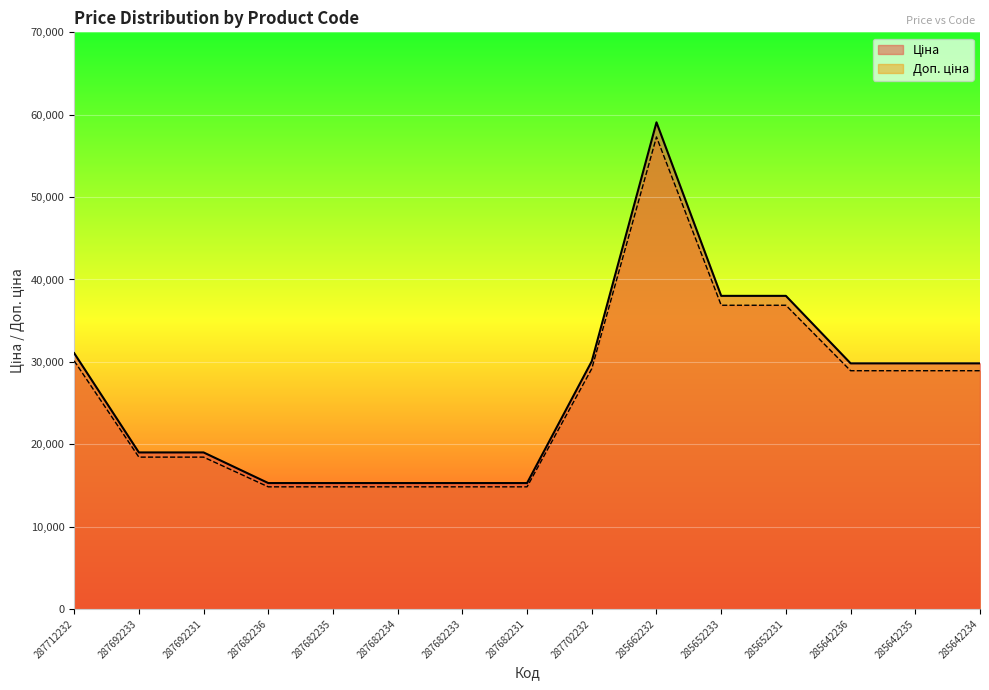

How many values in the Ціна series are below 29819?

7